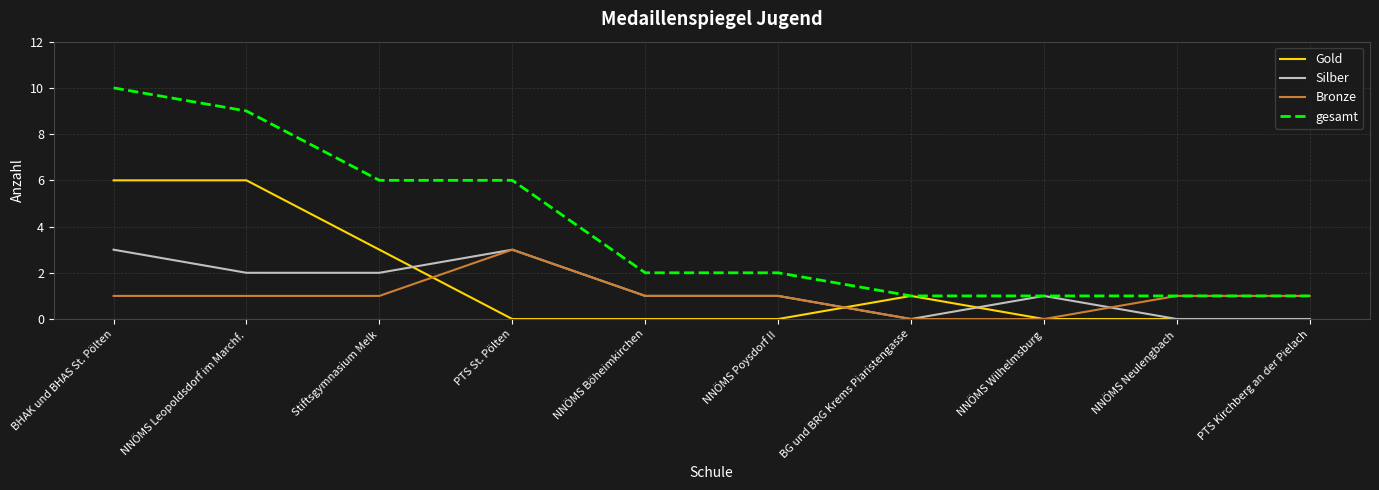

Is the value of gesamt at BG und BRG Krems Piaristengasse greater than the value of Bronze at NNÖMS Wilhelmsburg?

Yes